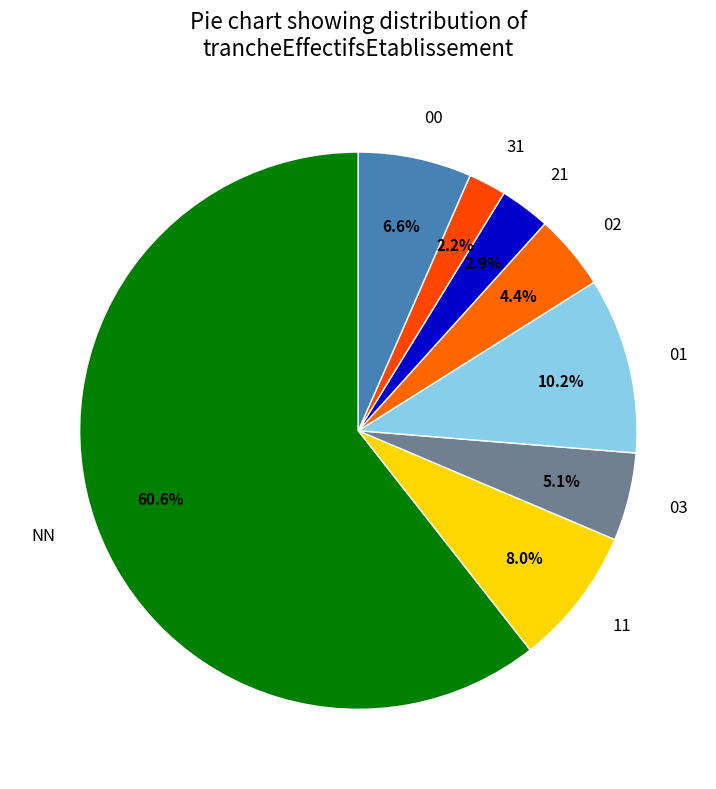

What percentage do 01 and 00 together represent?

16.8%